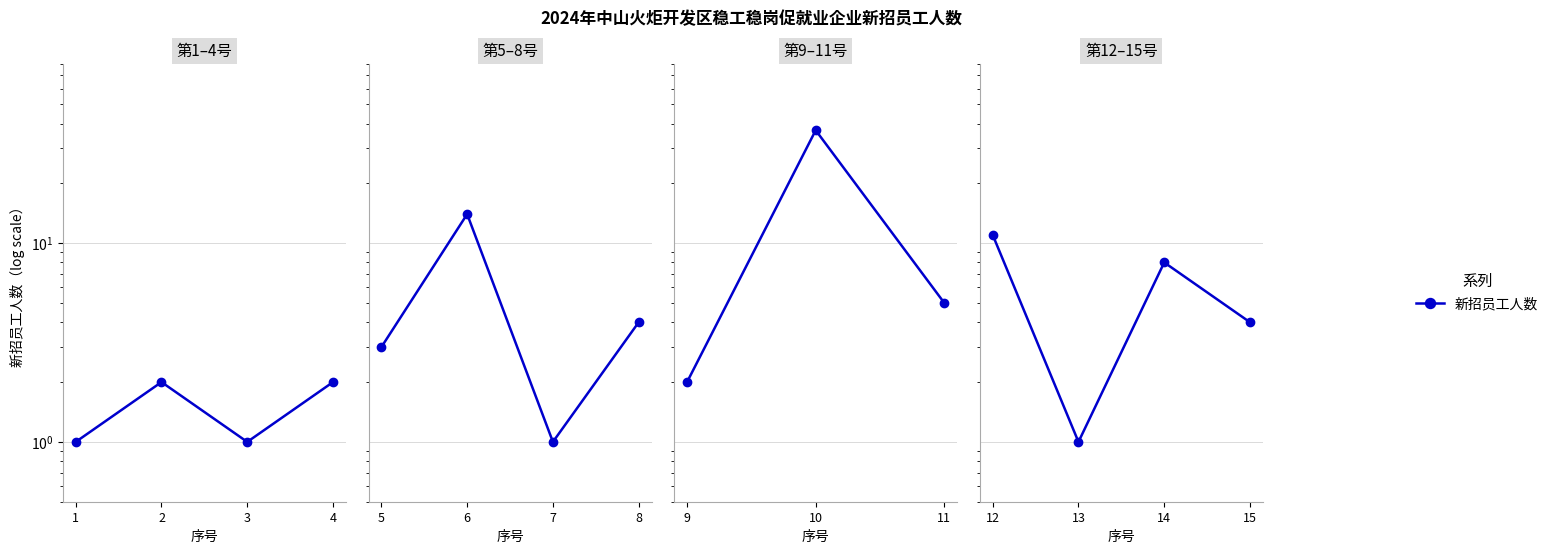

How many values are between 4 and 11?

3